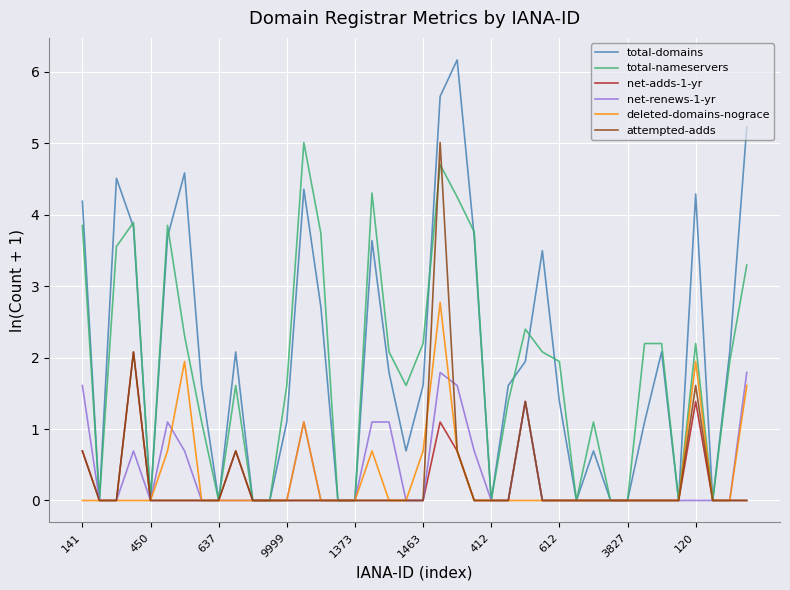

Which series has the largest range (max minus min)?

total-domains